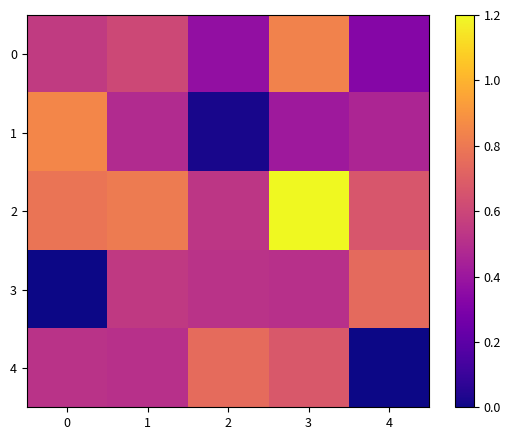

Reading left to right, extract all data points from this chart.

0: 0=0.6	1=0.6	2=0.4	3=0.8	4=0.3
1: 0=0.8	1=0.5	2=0.0	3=0.4	4=0.5
2: 0=0.8	1=0.8	2=0.5	3=1.2	4=0.7
3: 0=0.0	1=0.5	2=0.5	3=0.5	4=0.7
4: 0=0.5	1=0.5	2=0.7	3=0.7	4=0.0